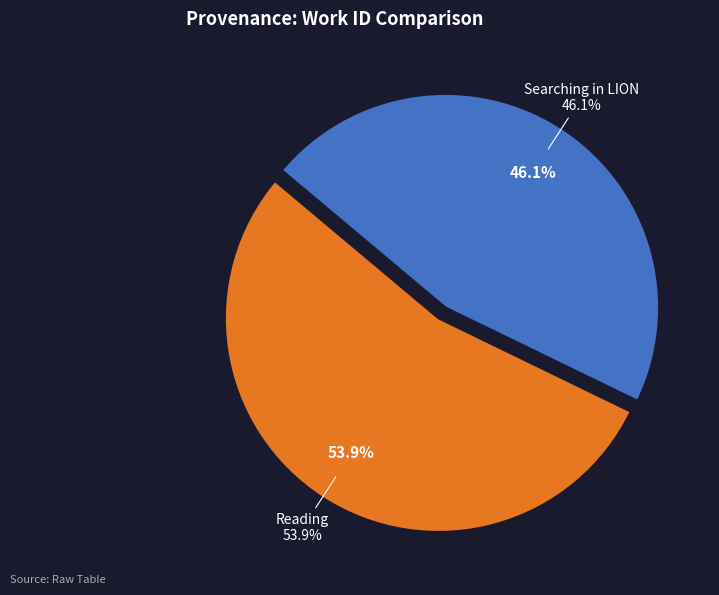

True or false: Searching in LION accounts for 46% of the total.

True